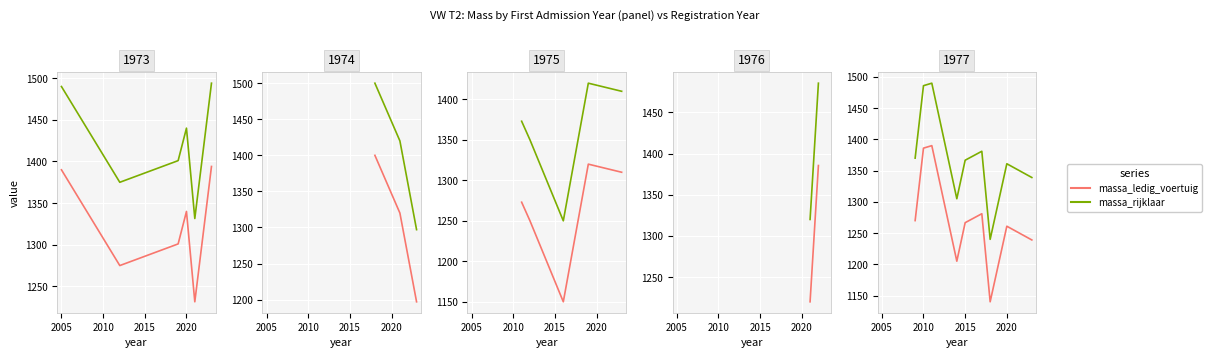

What is the sum of the massa_rijklaar values at 2020 and 2010?

2847.0